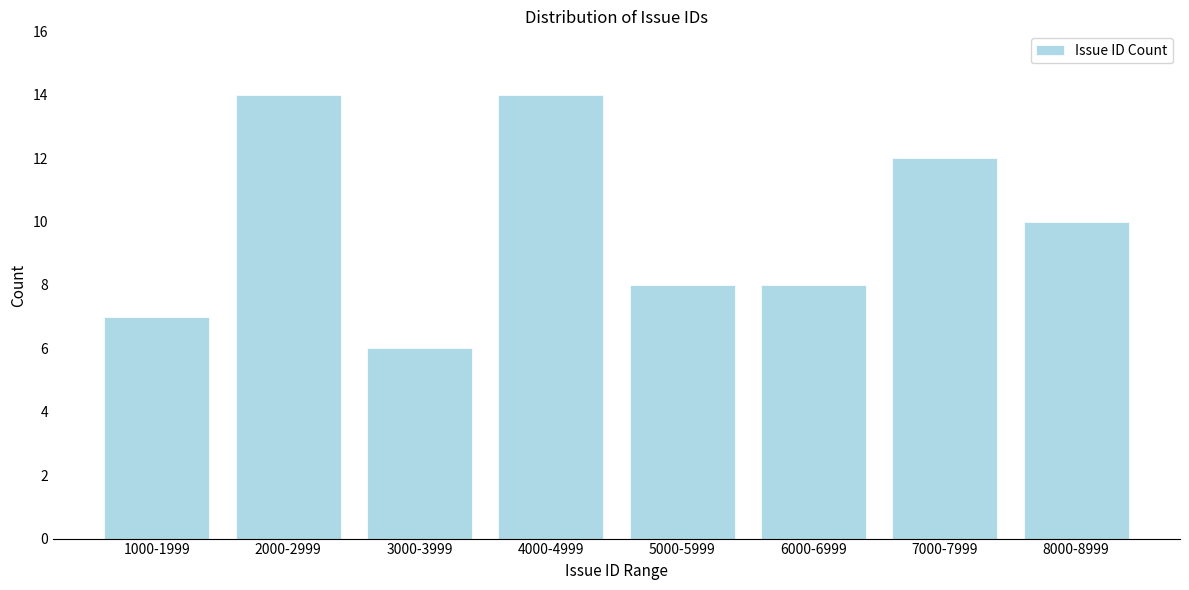

Reading right to left, what are all the values shown in this chart?

10	12	8	8	14	6	14	7